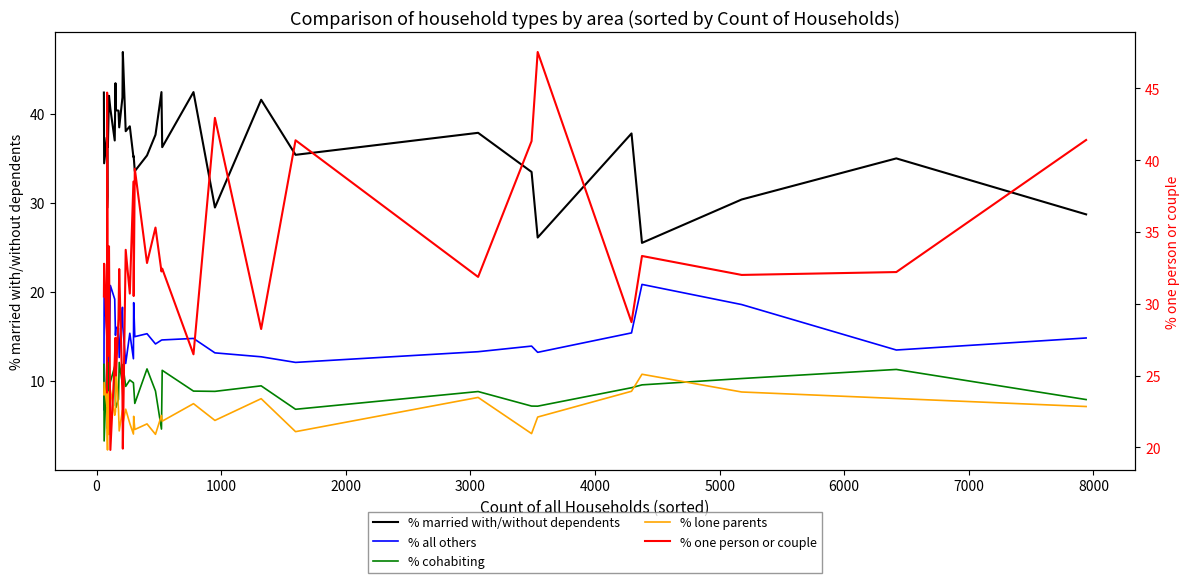

The value of % married with/without dependents at 16 is 27.3. True or false?

False